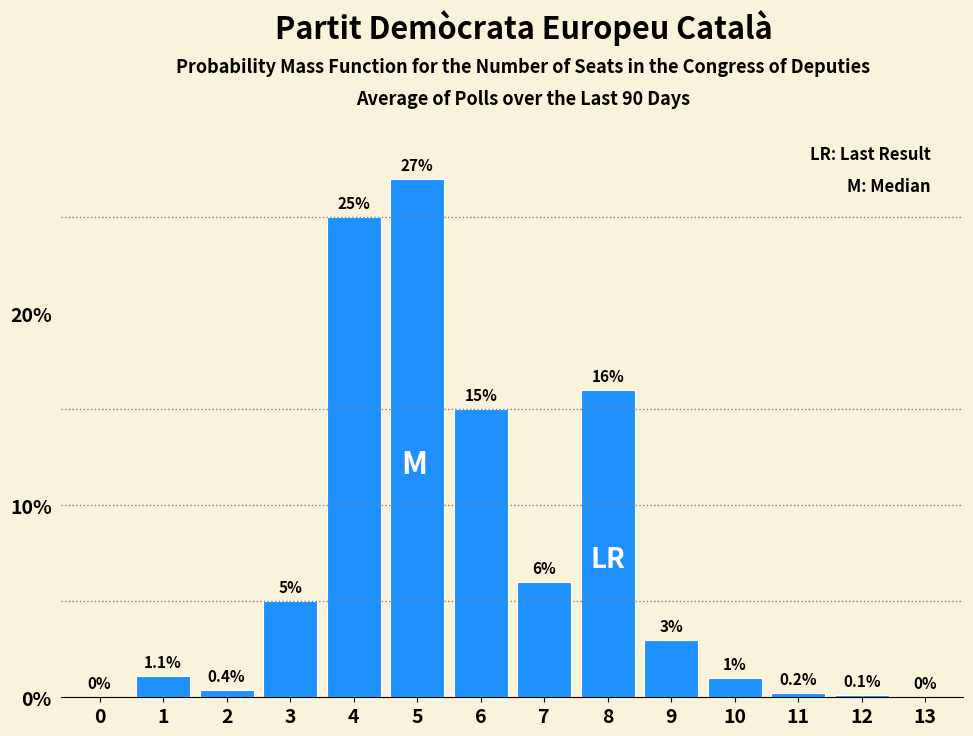

Reading right to left, extract all data points from this chart.

13=0.0	12=0.1	11=0.2	10=1.0	9=3.0	8=16.0	7=6.0	6=15.0	5=27.0	4=25.0	3=5.0	2=0.4	1=1.1	0=0.0